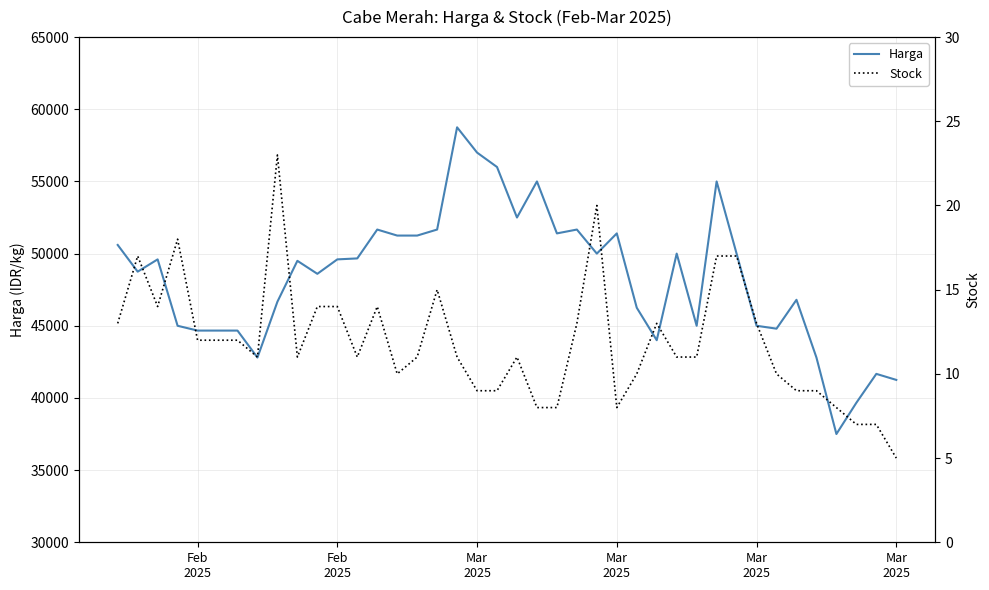

Where is the first local maximum for Harga?

Mar
2025